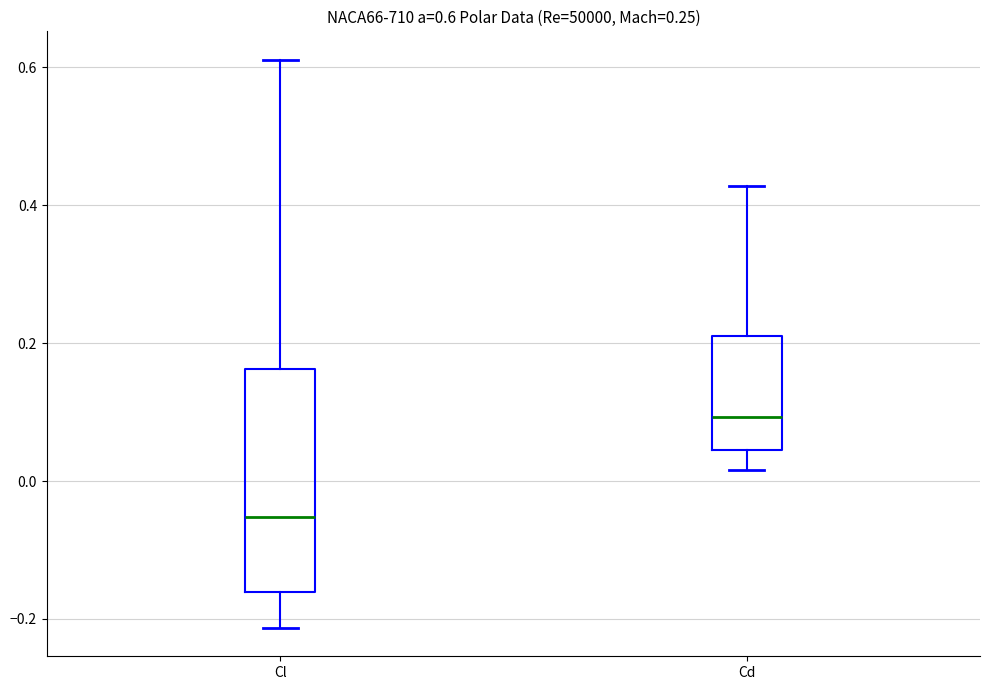

Comparing the boxes themselves (not the whiskers), which one is the tallest?

Cl